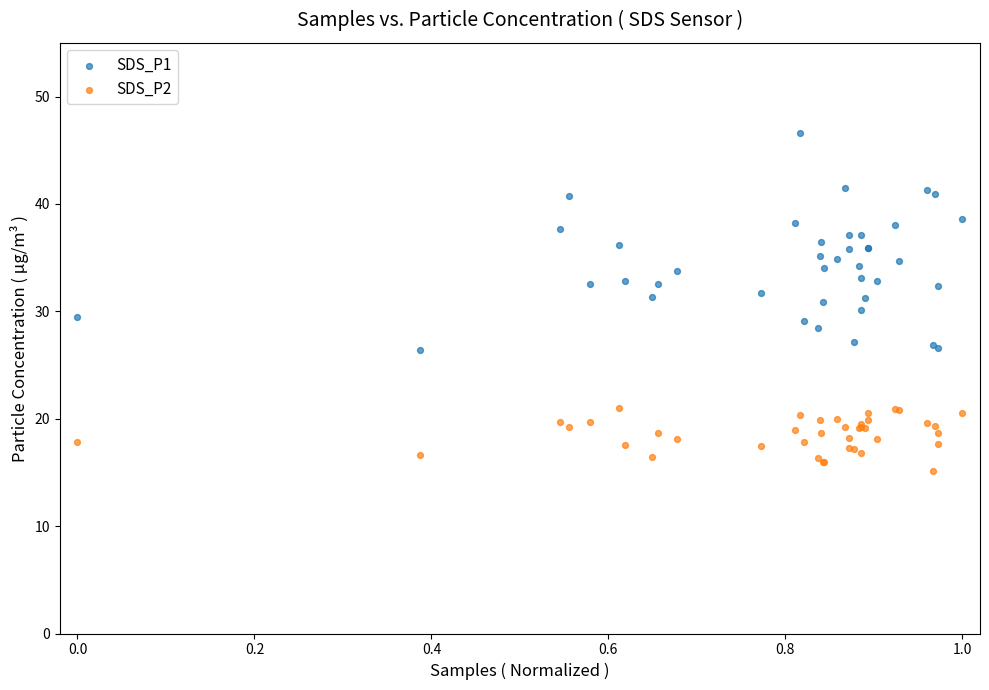

Which series has the widest spread of Y values?

SDS_P1